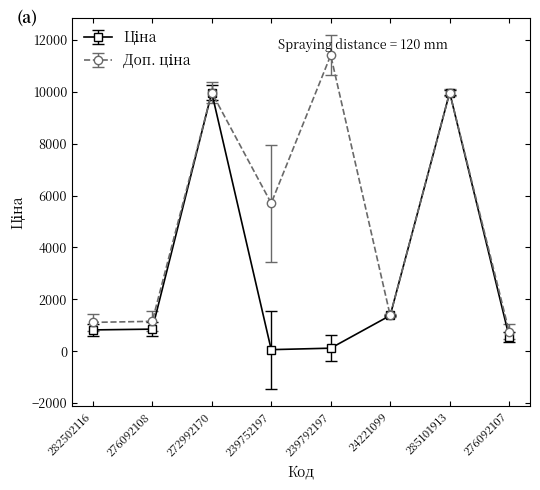

What is the total value across all series at 24221099?

2750.4